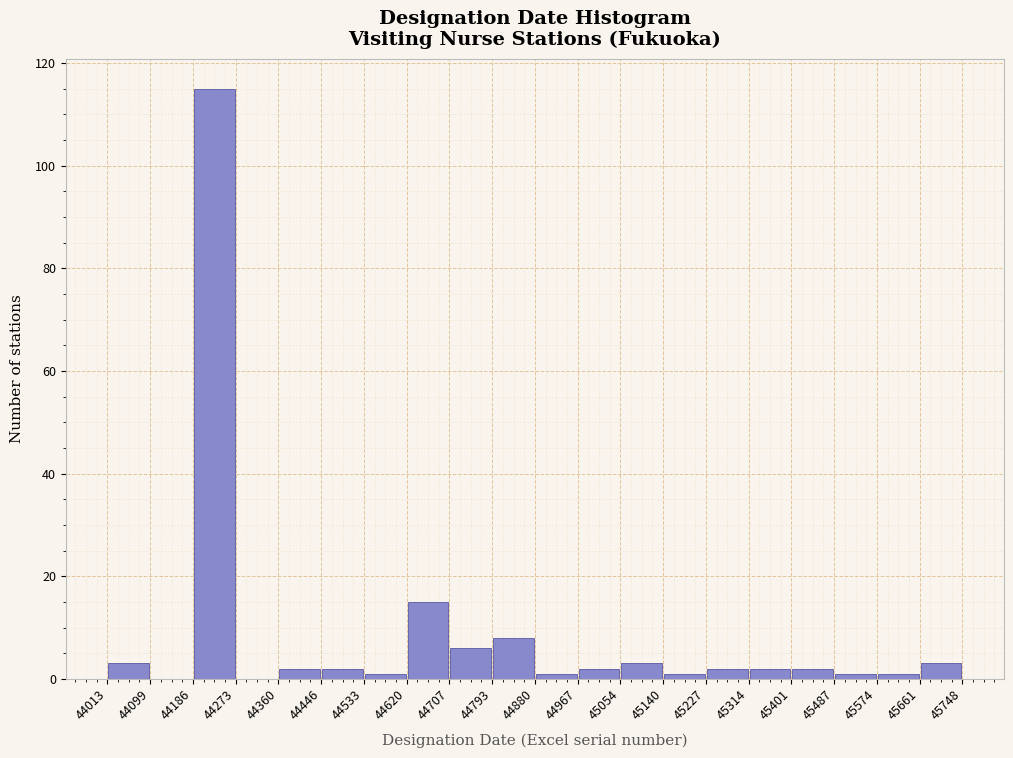

Reading left to right, list every bar in this chart as the range it spans on the x-axis followed by its height. The values are not printed on the chart, so give them approximately, as read against the axis.

44013 to 44099: 4
44099 to 44186: 0
44186 to 44273: 116
44273 to 44360: 0
44360 to 44446: 2
44446 to 44533: 2
44533 to 44620: under 2
44620 to 44707: 16
44707 to 44793: 6
44793 to 44880: 8
44880 to 44967: under 2
44967 to 45054: 2
45054 to 45140: 4
45140 to 45227: under 2
45227 to 45314: 2
45314 to 45401: 2
45401 to 45487: 2
45487 to 45574: under 2
45574 to 45661: under 2
45661 to 45748: 4